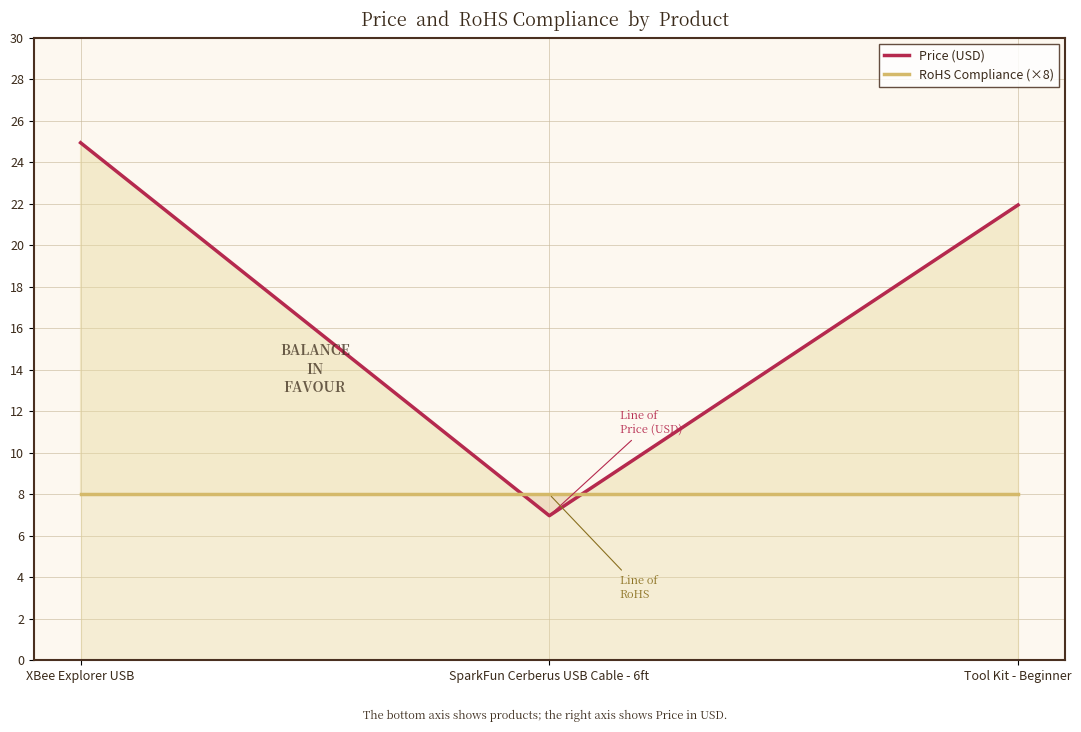

Which series has the largest total across all categories?

Price (USD)